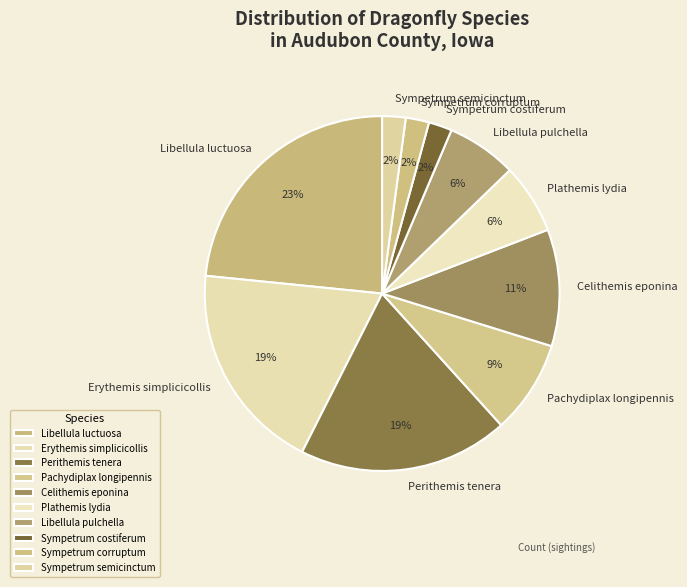

Does any single category account for the majority?

No